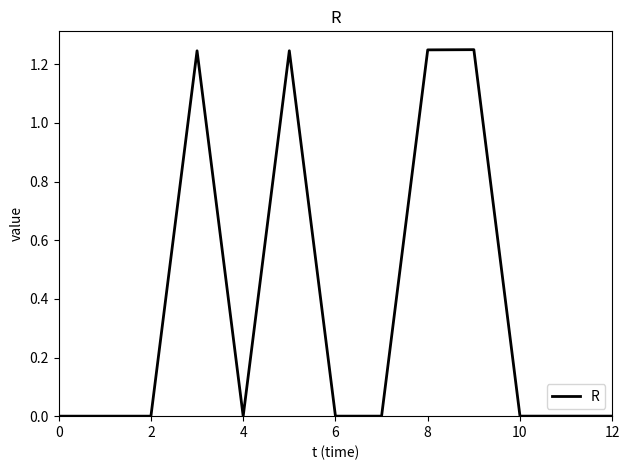

Does the chart display data point markers on the line(s)?

No